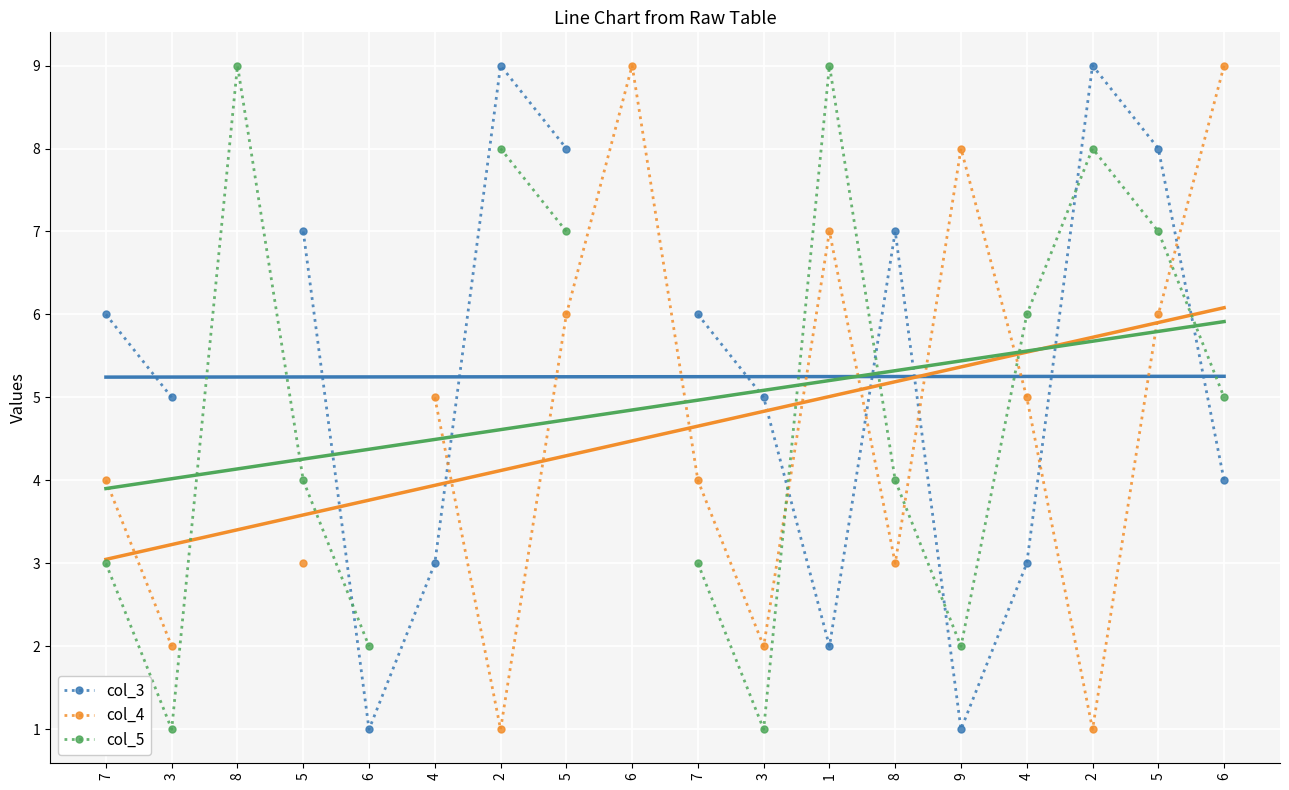

How many distinct data groups are displayed?

3